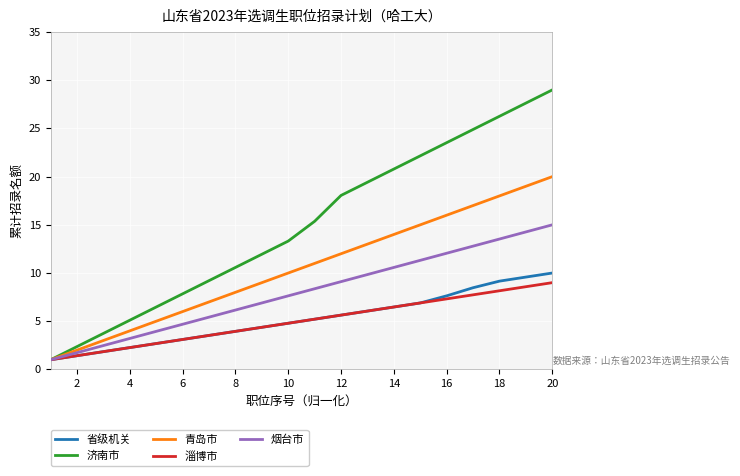

What is the minimum value shown in the chart?

1.0